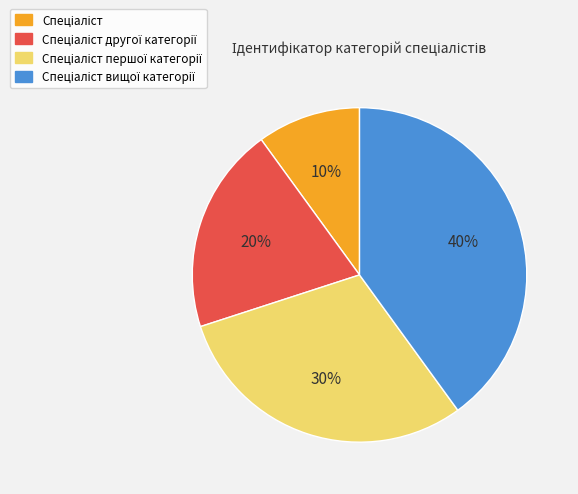

Is there a majority slice in this chart?

No